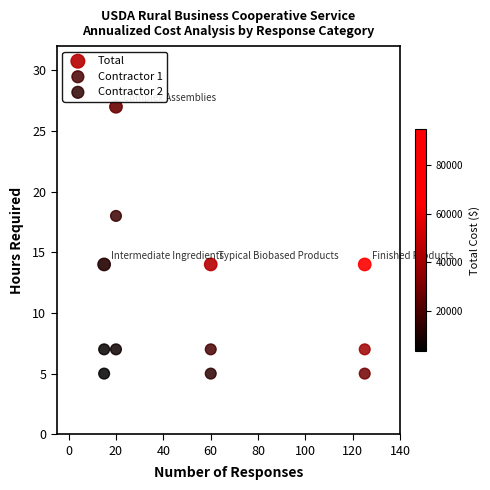

Which series reaches the minimum Y coordinate?

Contractor 2